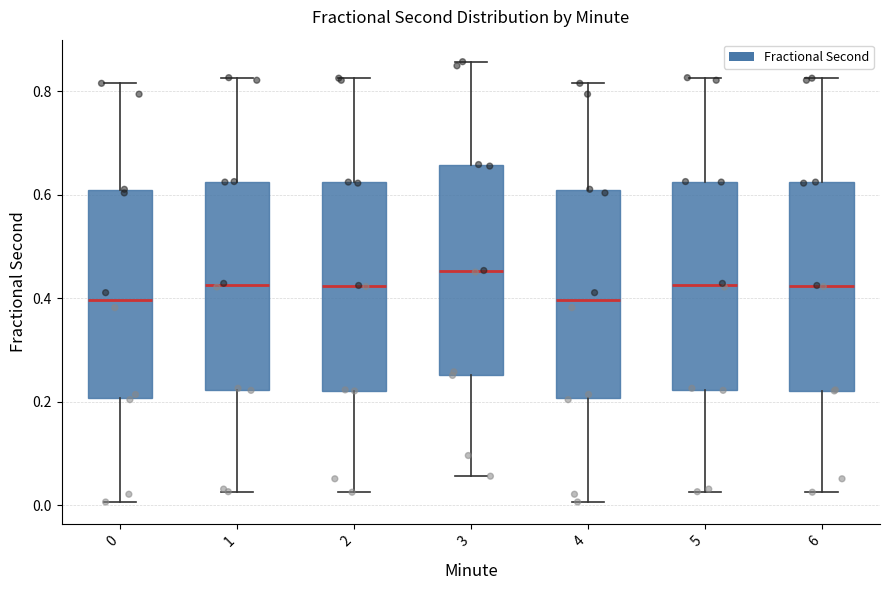

Reading left to right, transcribe this box plot: for each box, give where its median line is, the range the box spans, and where its two whiskers end, as read against the y-axis. The values are not printed on the chart, so give them approximately, as read against the axis.

0: median 0.40, box 0.20 to 0.60, whiskers 0.00 to 0.82
1: median 0.42, box 0.22 to 0.62, whiskers 0.02 to 0.82
2: median 0.42, box 0.22 to 0.62, whiskers 0.02 to 0.82
3: median 0.46, box 0.26 to 0.66, whiskers 0.06 to 0.86
4: median 0.40, box 0.20 to 0.60, whiskers 0.00 to 0.82
5: median 0.42, box 0.22 to 0.62, whiskers 0.02 to 0.82
6: median 0.42, box 0.22 to 0.62, whiskers 0.02 to 0.82